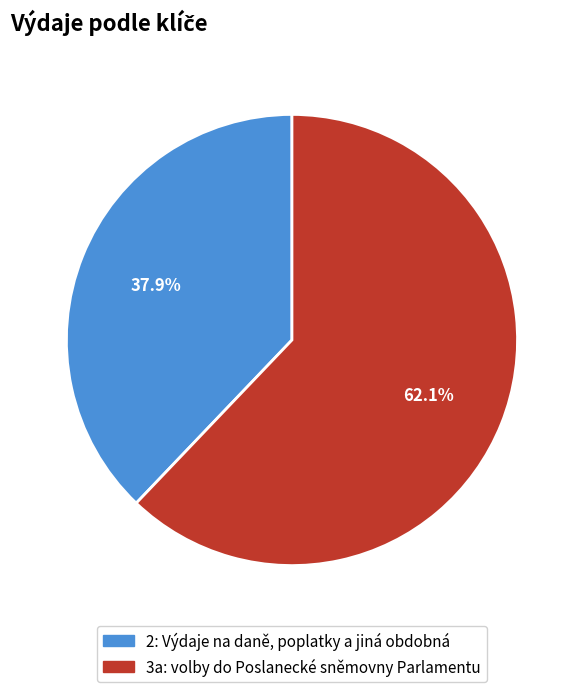

What is the smallest slice in the pie chart?

2